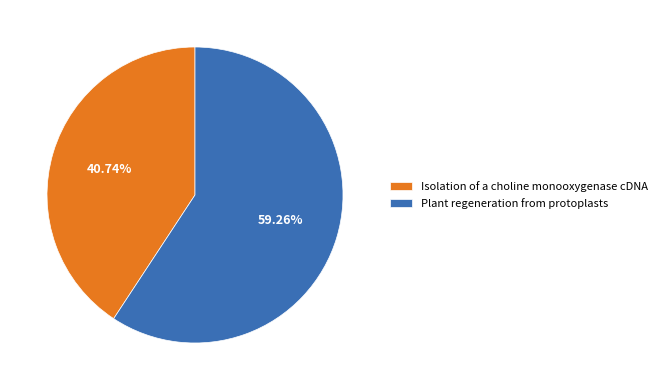

What is the ratio of the value at Isolation of a choline monooxygenase cDNA to the value at Plant regeneration from protoplasts?

0.7